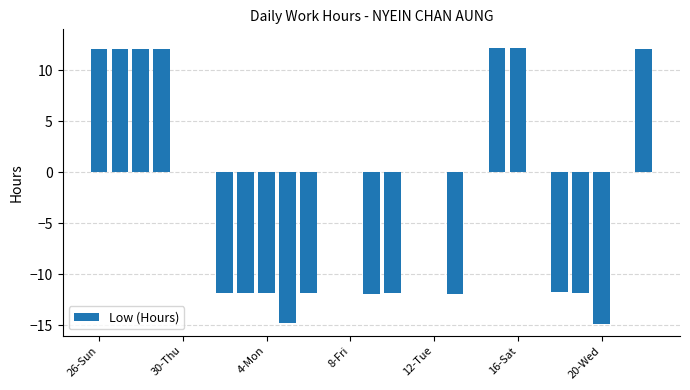

What is the maximum value shown in the chart?

12.2